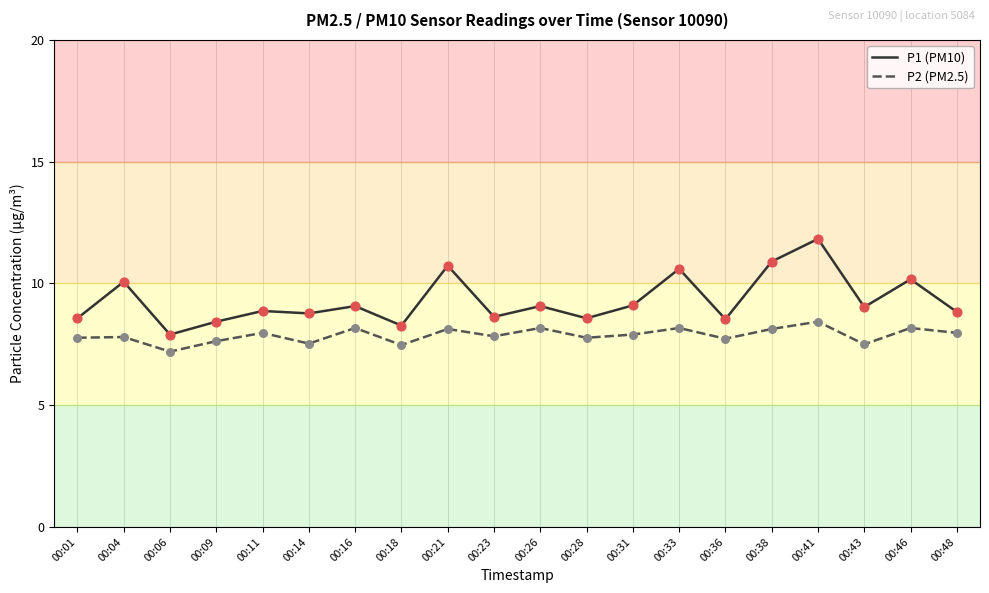

What is the total value across all series at 00:36?

16.3